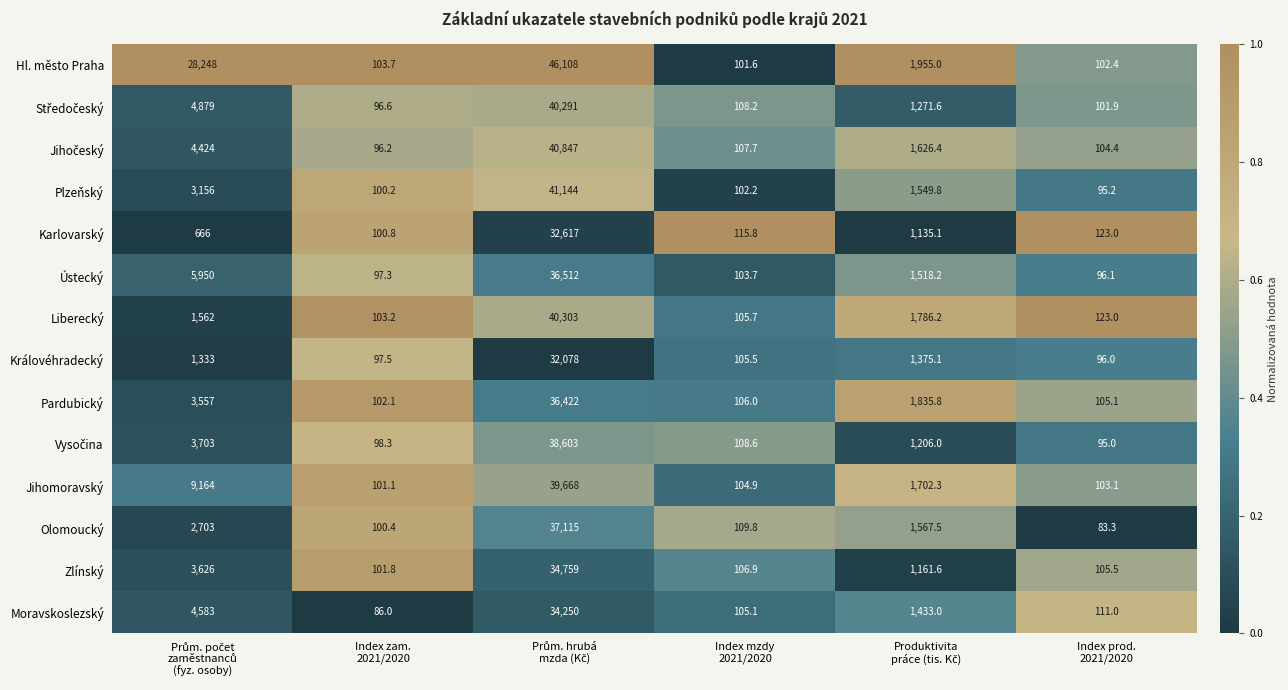

Count the number of data series in this chart.

14